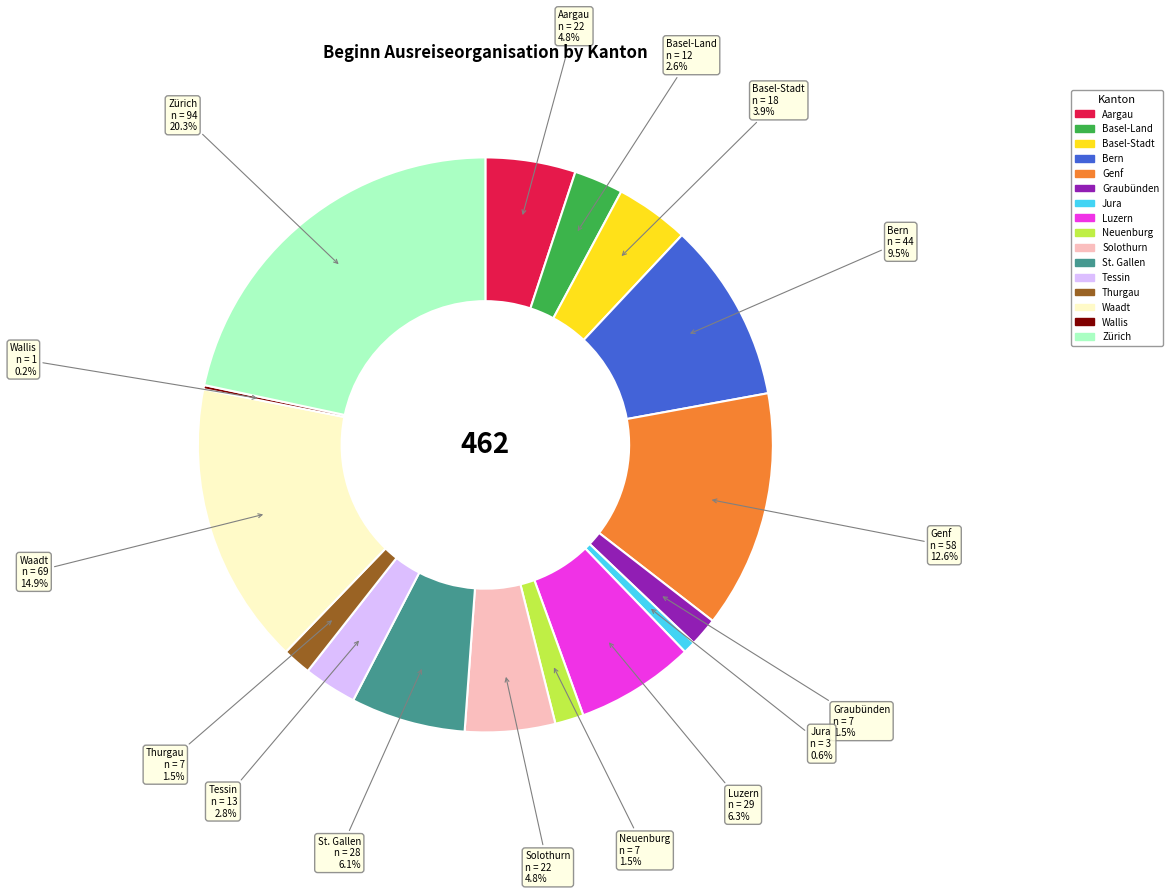

The Genf slice represents 3% of the pie. True or false?

False